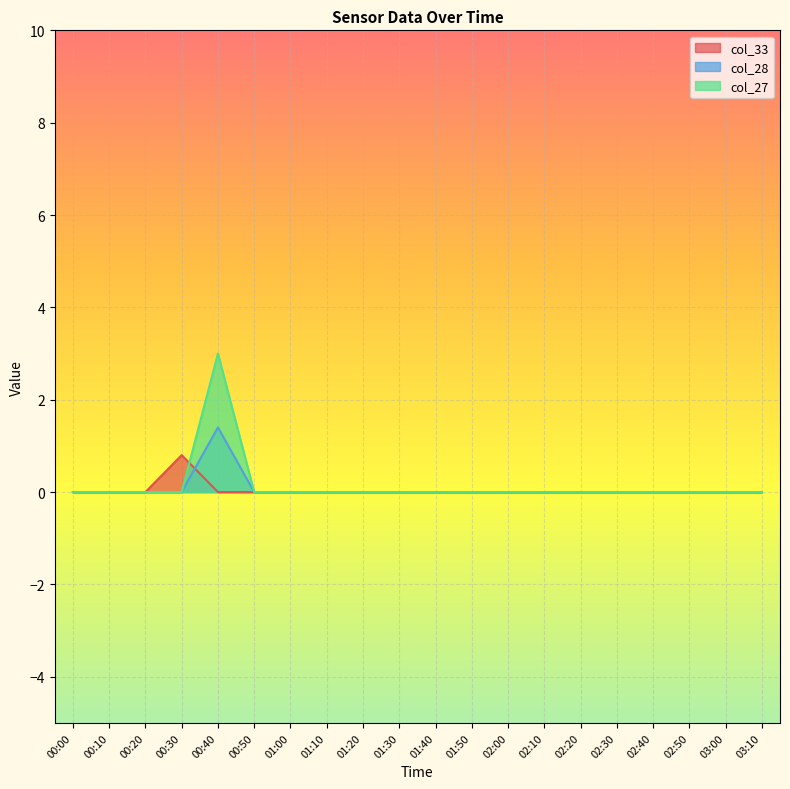

True or false: col_28 and col_33 intersect in this chart.

True